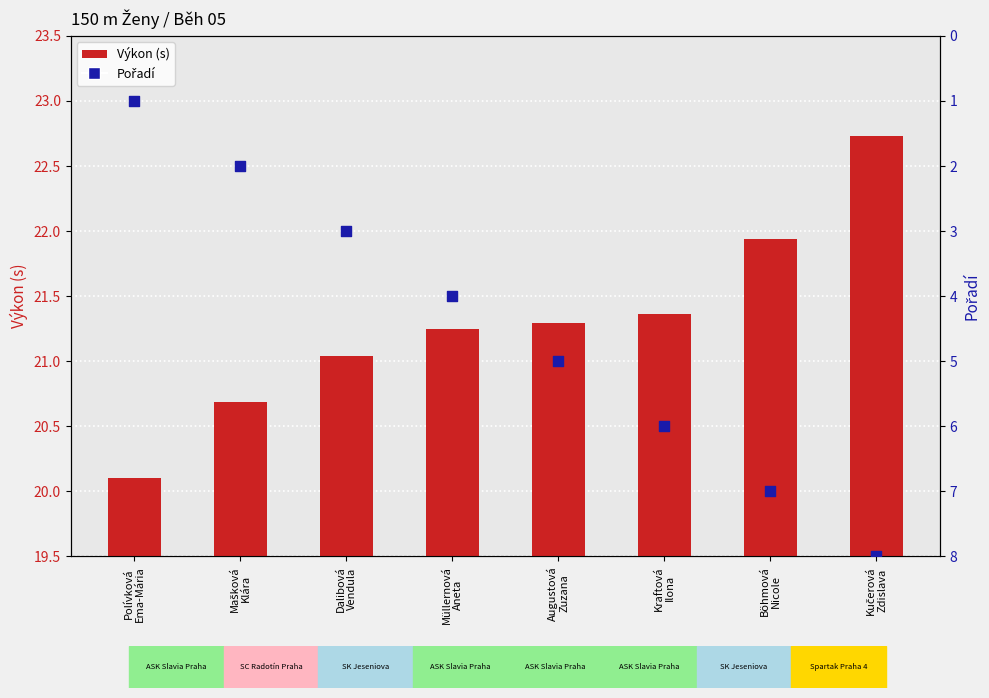

At which category is the sum across all series the highest?

Kučerová
Zdislava